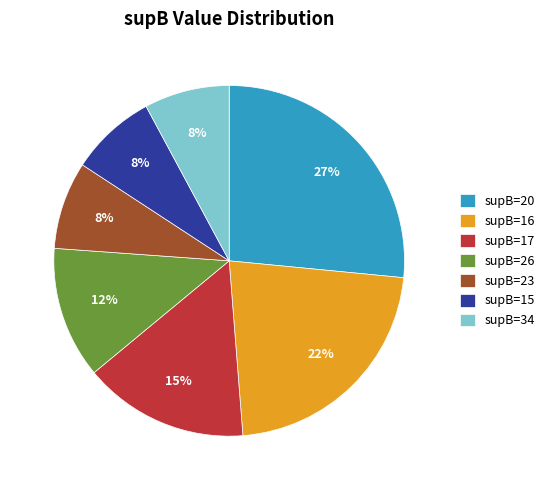

True or false: supB=23 accounts for 1% of the total.

False